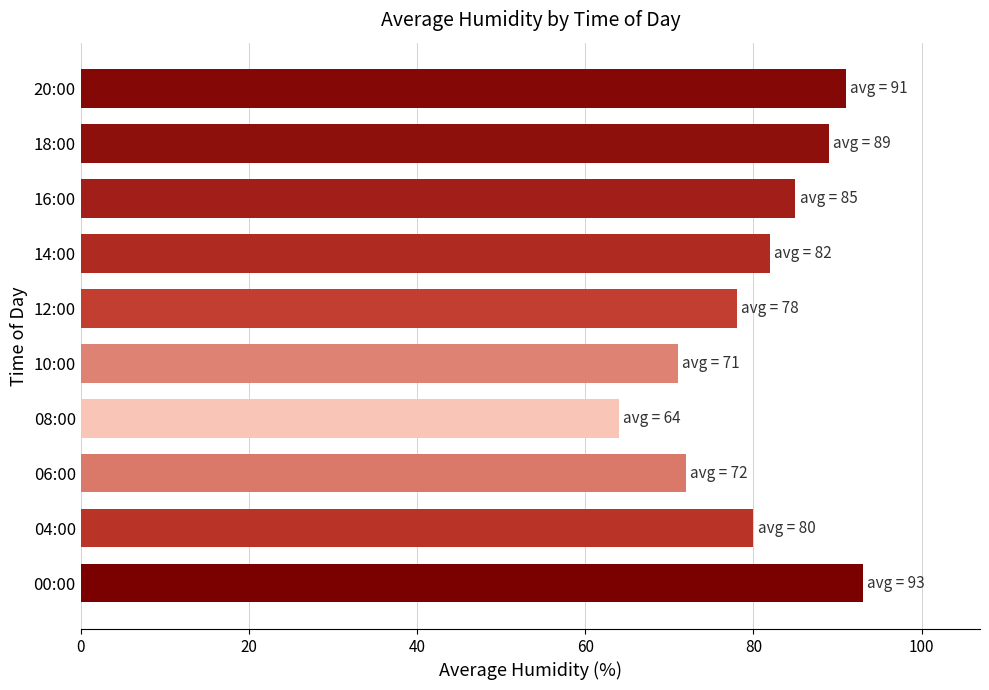

Rank the categories by value from highest to lowest.

00:00, 20:00, 18:00, 16:00, 14:00, 04:00, 12:00, 06:00, 10:00, 08:00